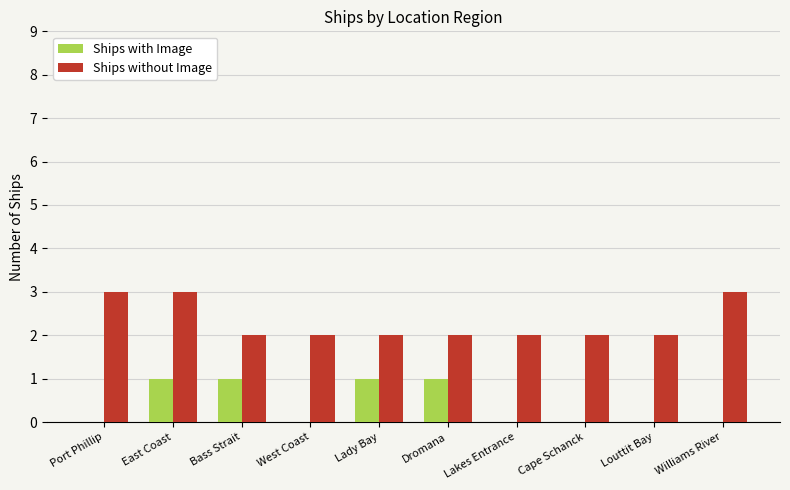

True or false: Ships without Image has a value of 4 at Williams River.

False